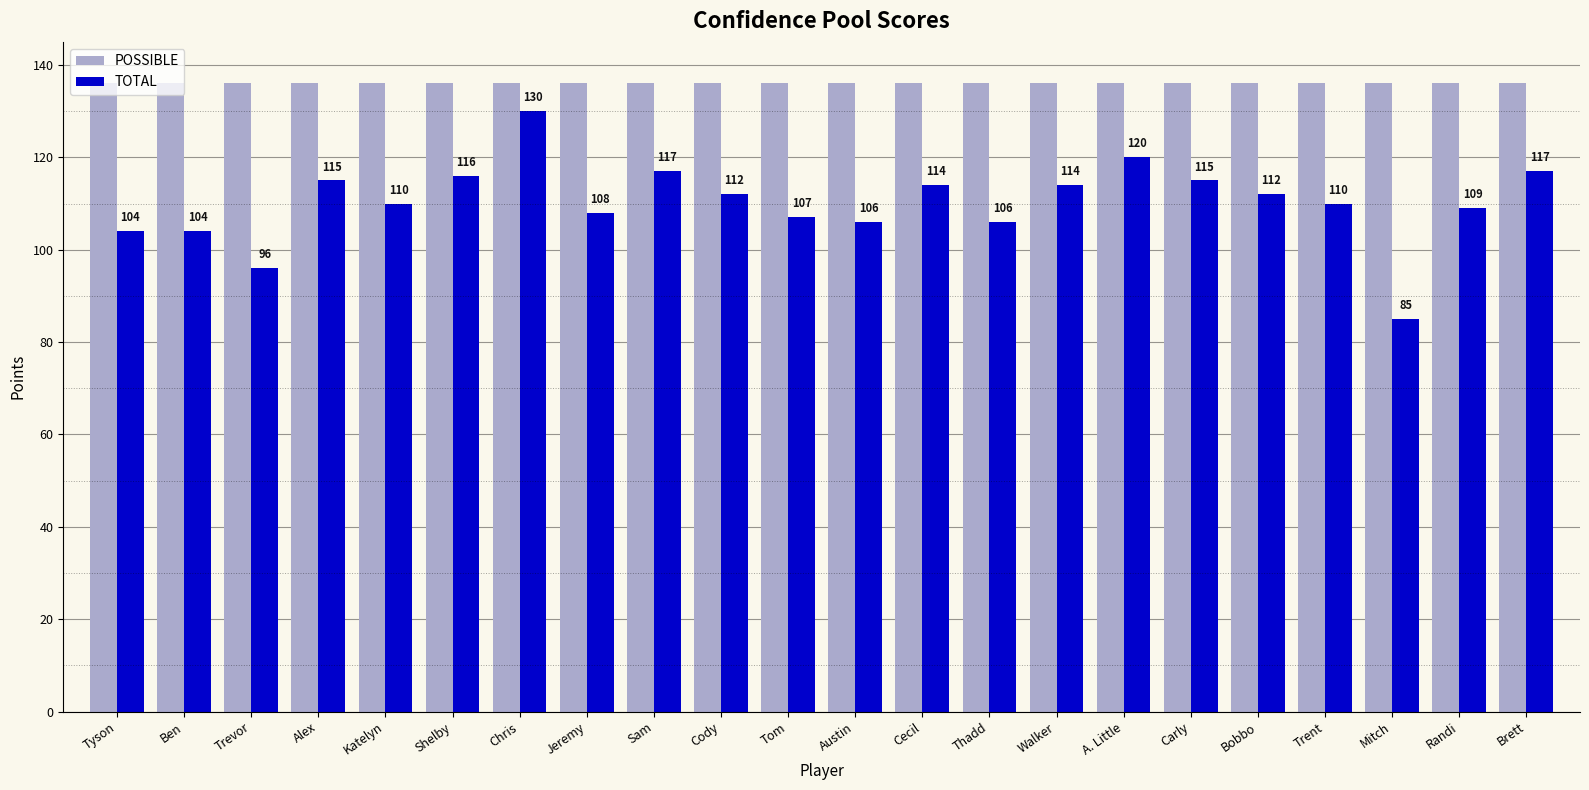

What is the label of the 13th bar from the left?

Cecil